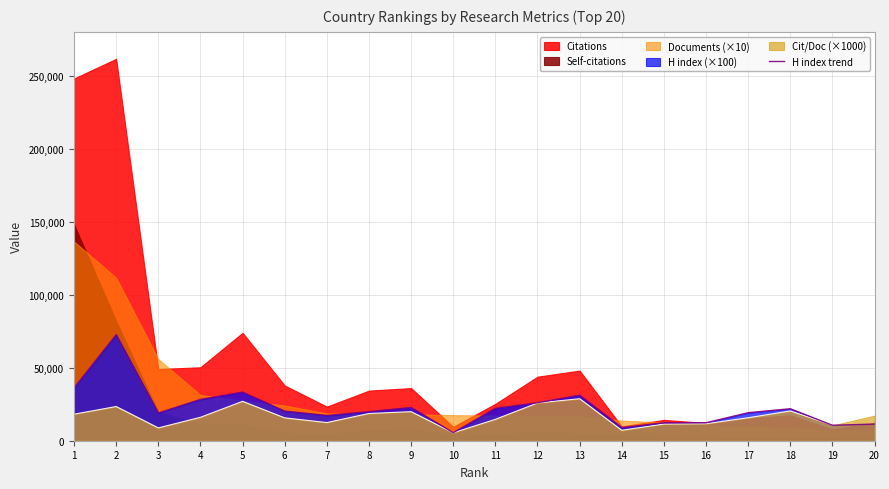

How many points are lower than both their immediate neighbors (excluding endpoints)?

5